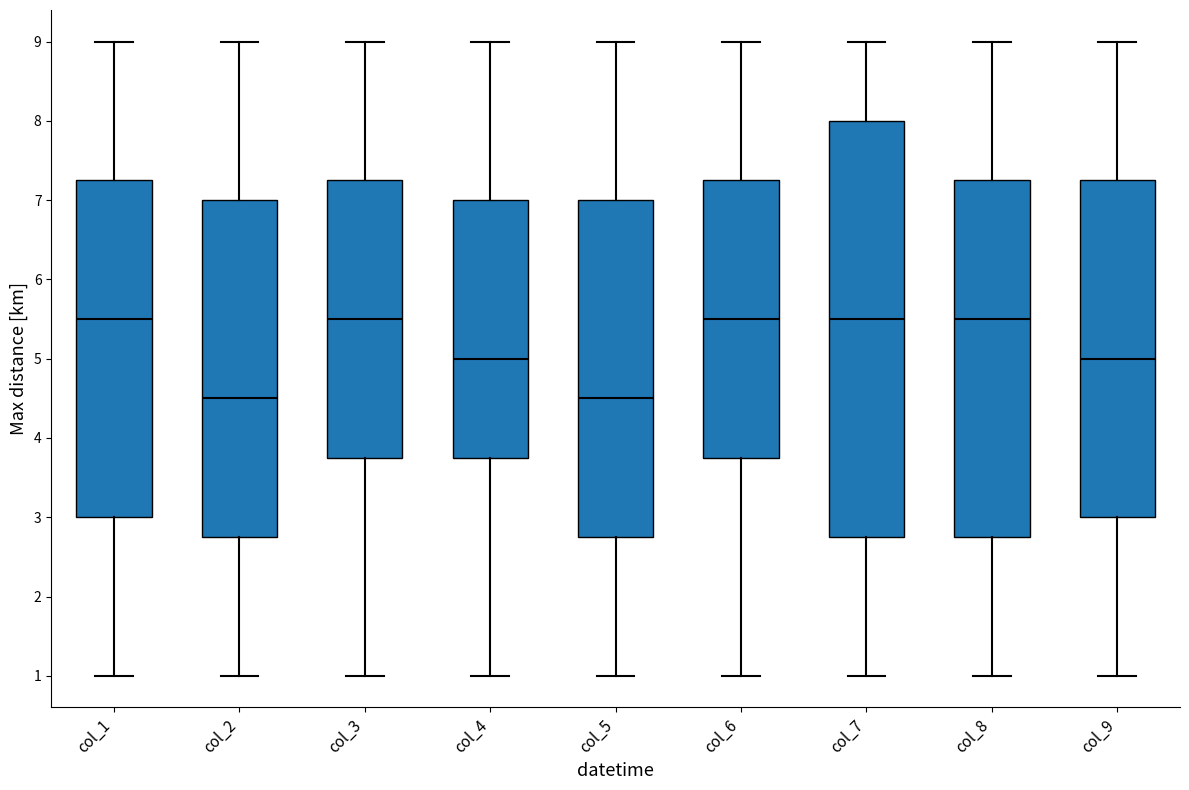

Which box is the tallest, from its lower edge to its upper edge?

col_7